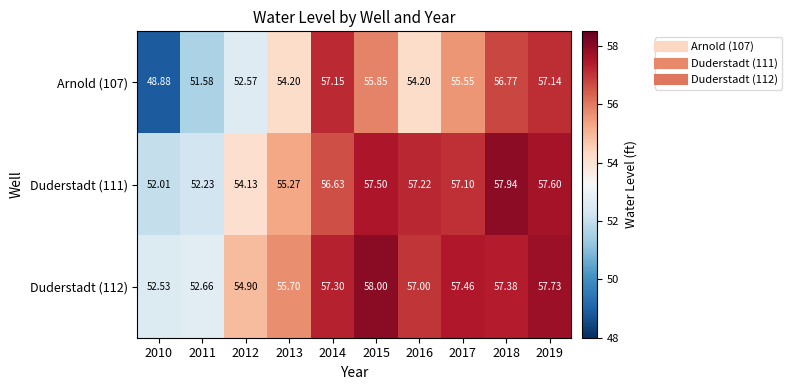

Is the value of Duderstadt (112) at 2012 greater than the value of Duderstadt (111) at 2012?

Yes